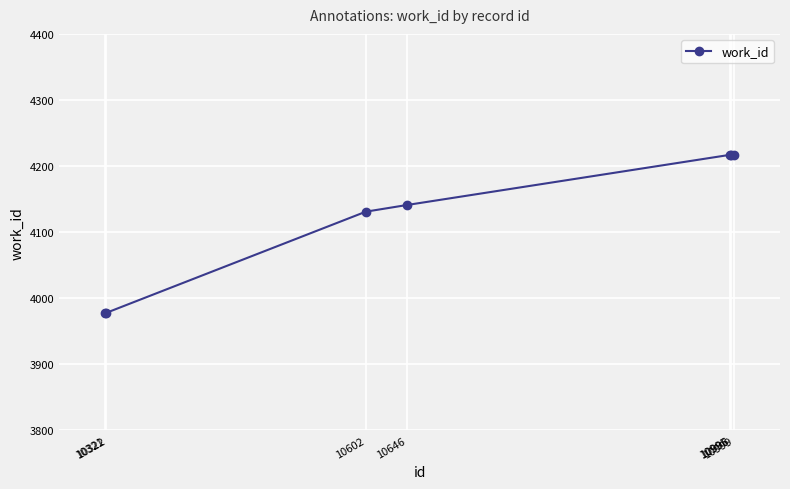

What is the greatest value displayed?

4217